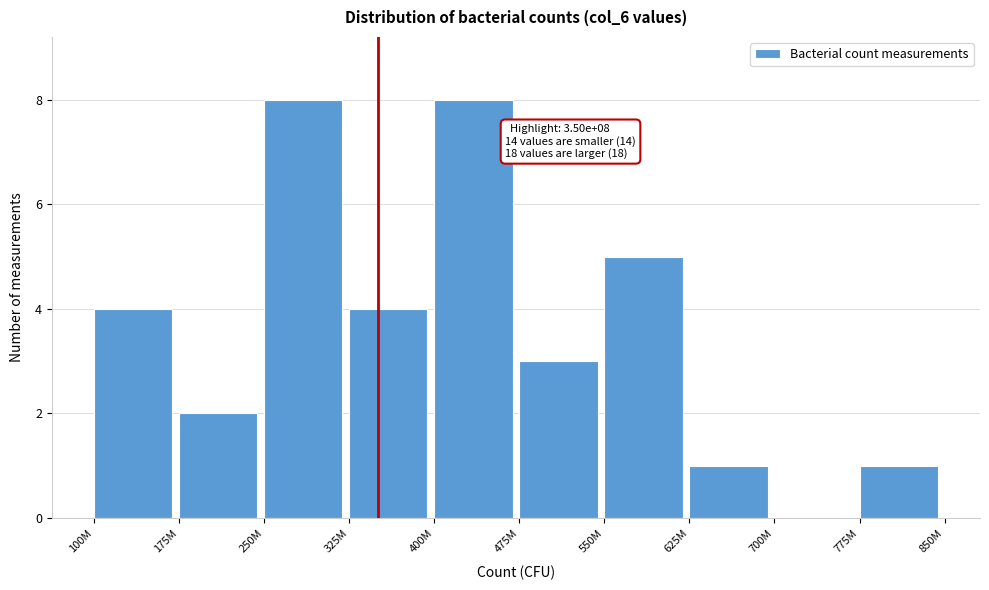

Reading right to left, list all the values displayed in this chart.

775M=1	700M=0	625M=1	550M=5	475M=3	400M=8	325M=4	250M=8	175M=2	100M=4